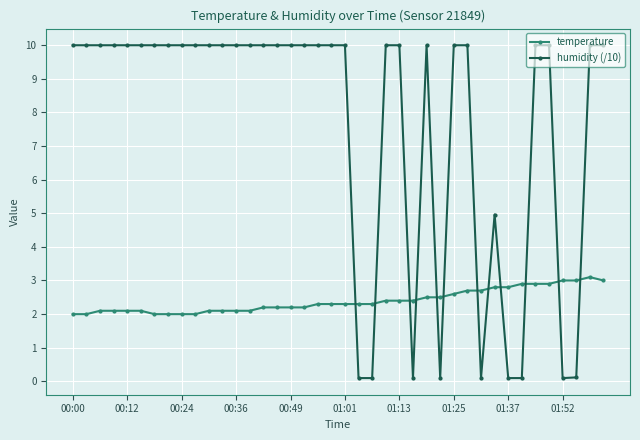

List the series in order of their peak value, highest first.

humidity (/10), temperature